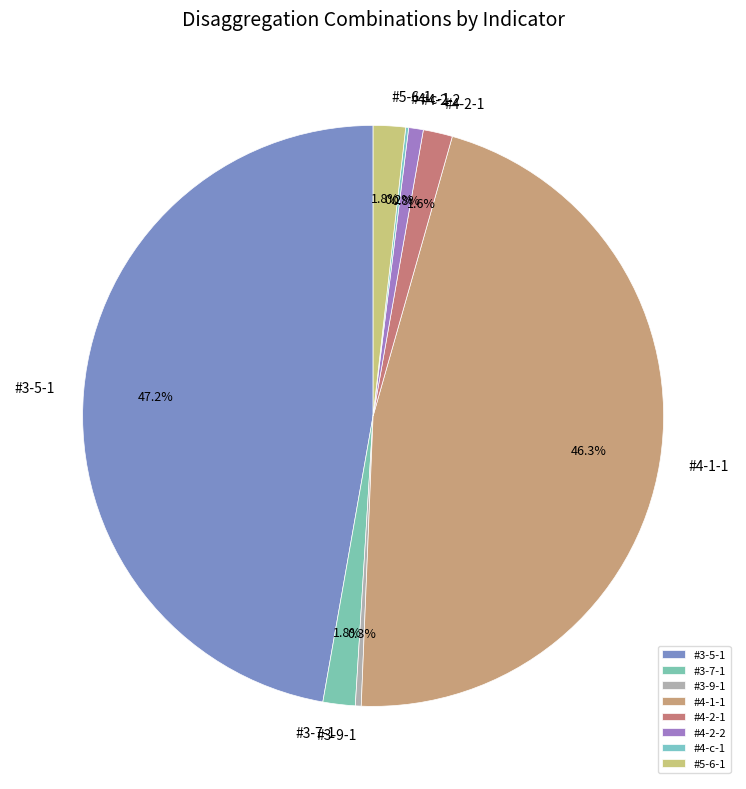

Between #4-1-1 and #5-6-1, which is larger?

#4-1-1